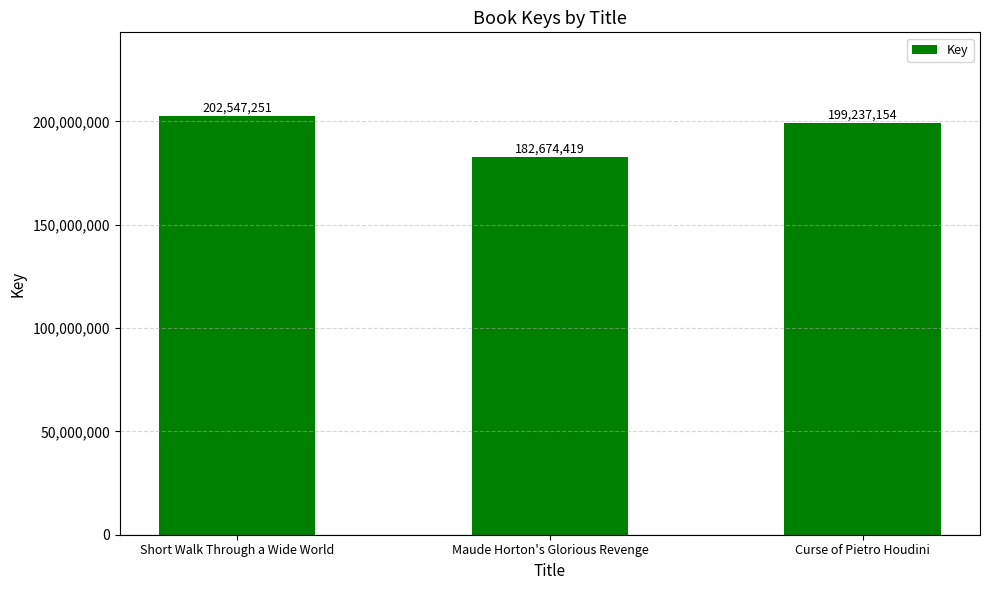

Reading left to right, what are all the values shown in this chart?

202547251	182674419	199237154